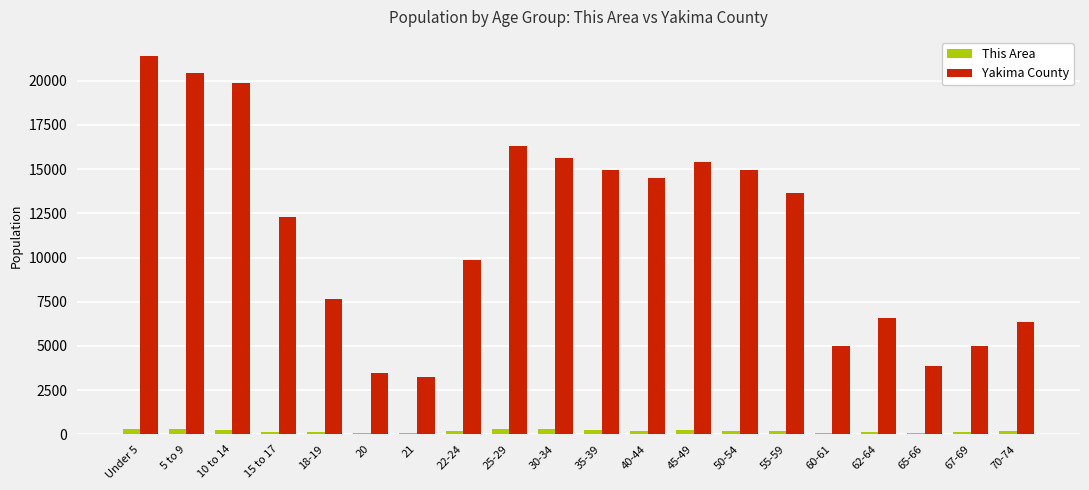

What is the total value across all series at 15 to 17?

12457